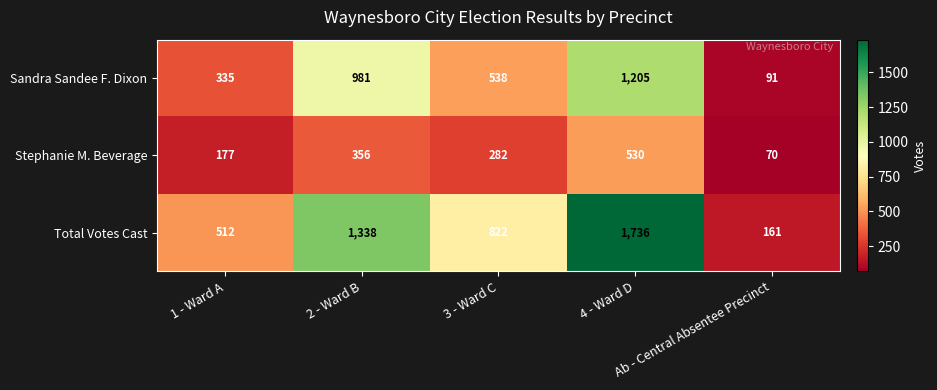

What is the difference between the maximum and minimum values in the Sandra Sandee F. Dixon series?

1114